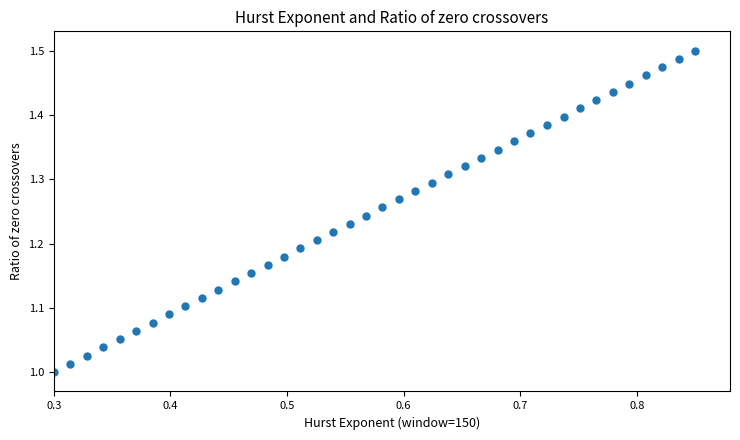

What is the range of Y values (max minus min)?

0.5